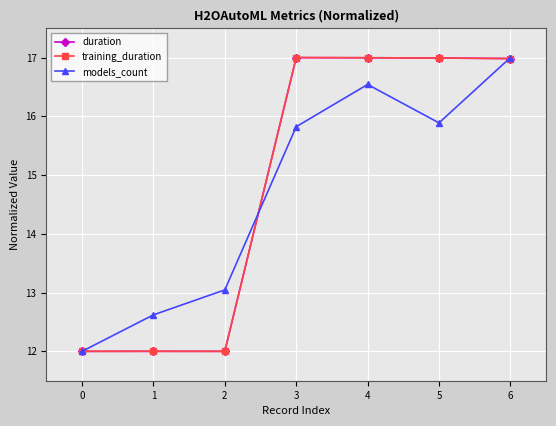

True or false: models_count has a value of 20.3 at 0.

False